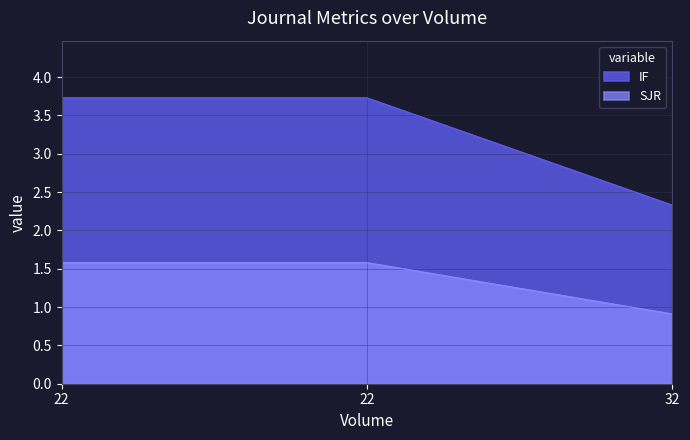

Is it true that IF equals 6.4 at 22?

False